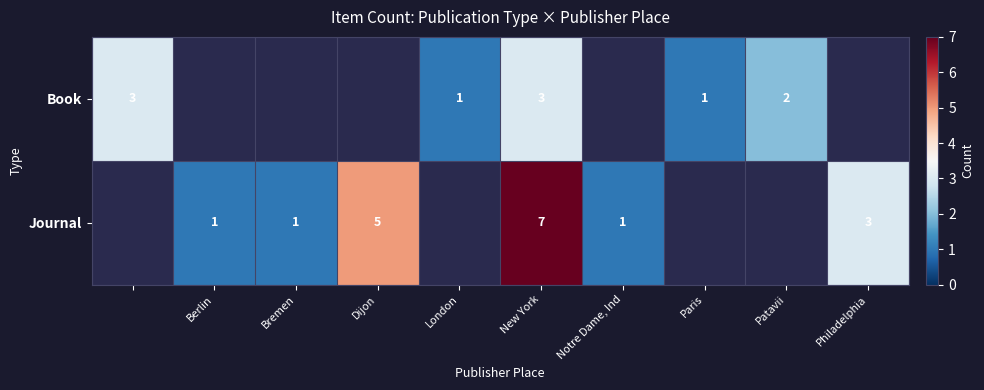

What is the sum of the Journal values at Philadelphia and New York?

10